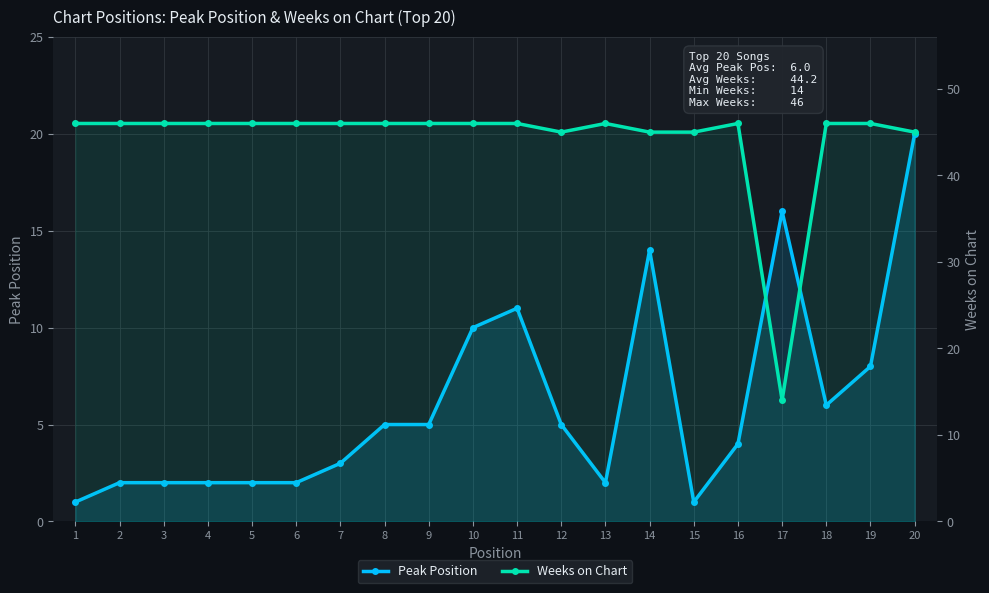

Which series has the largest total across all categories?

Weeks on Chart